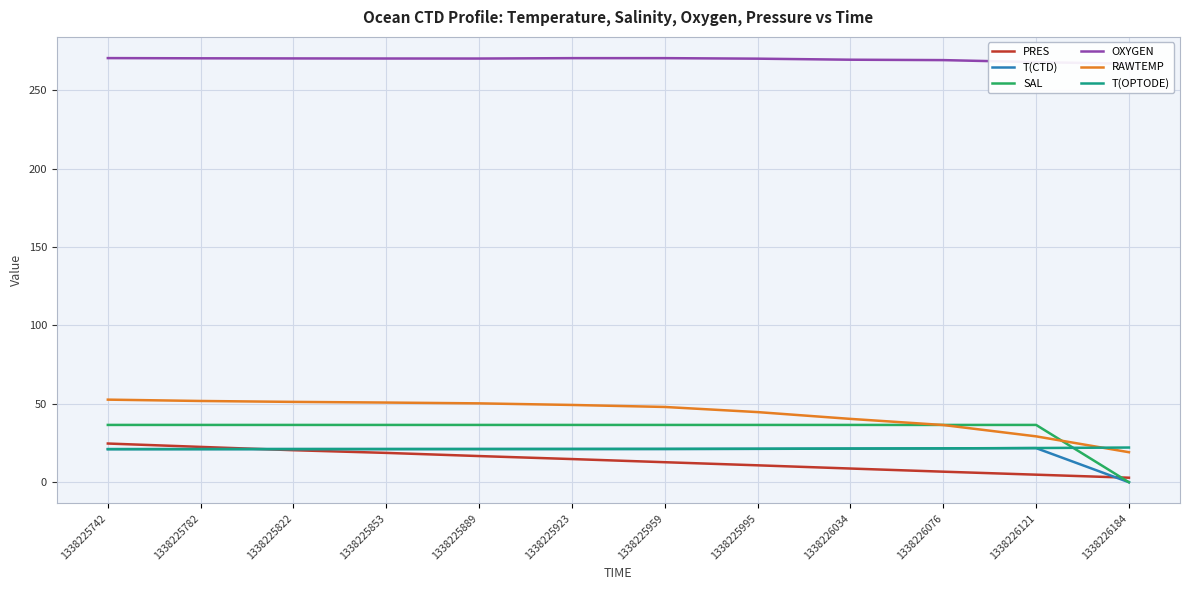

Reading left to right, list all the values displayed in this chart.

PRES: 24.7	22.5	20.4	18.7	16.7	14.8	12.8	10.8	8.8	6.7	4.8	2.9
T(CTD): 21.1	21.1	21.1	21.2	21.2	21.2	21.2	21.3	21.4	21.6	21.8	0.0
SAL: 36.6	36.6	36.6	36.6	36.6	36.6	36.6	36.5	36.5	36.5	36.6	0.0
OXYGEN: 270.4	270.3	270.2	270.2	270.2	270.4	270.4	270.1	269.4	269.2	267.9	266.8
RAWTEMP: 52.7	51.8	51.2	50.8	50.3	49.3	48.0	44.7	40.4	36.5	29.3	19.2
T(OPTODE): 21.1	21.1	21.2	21.2	21.2	21.2	21.3	21.4	21.5	21.6	21.8	22.1